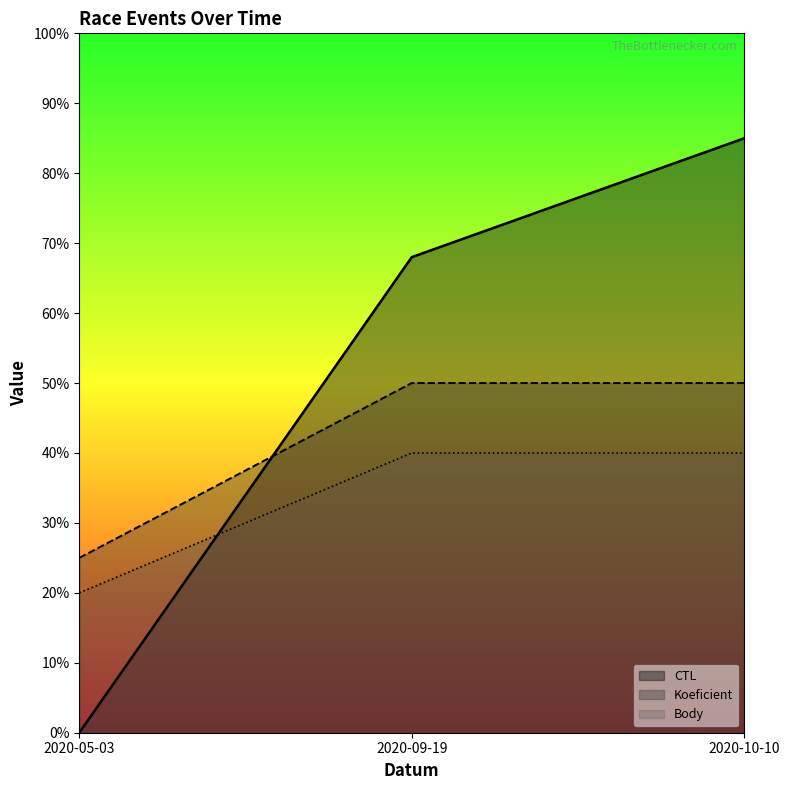

True or false: Body has a value of 0.1 at 2020-05-03.

False